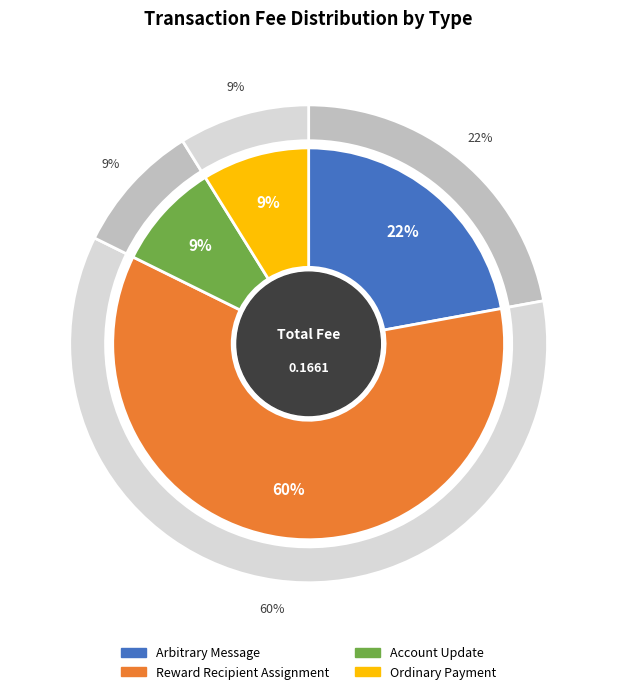

Is it true that Account Update is 9% of the pie?

True